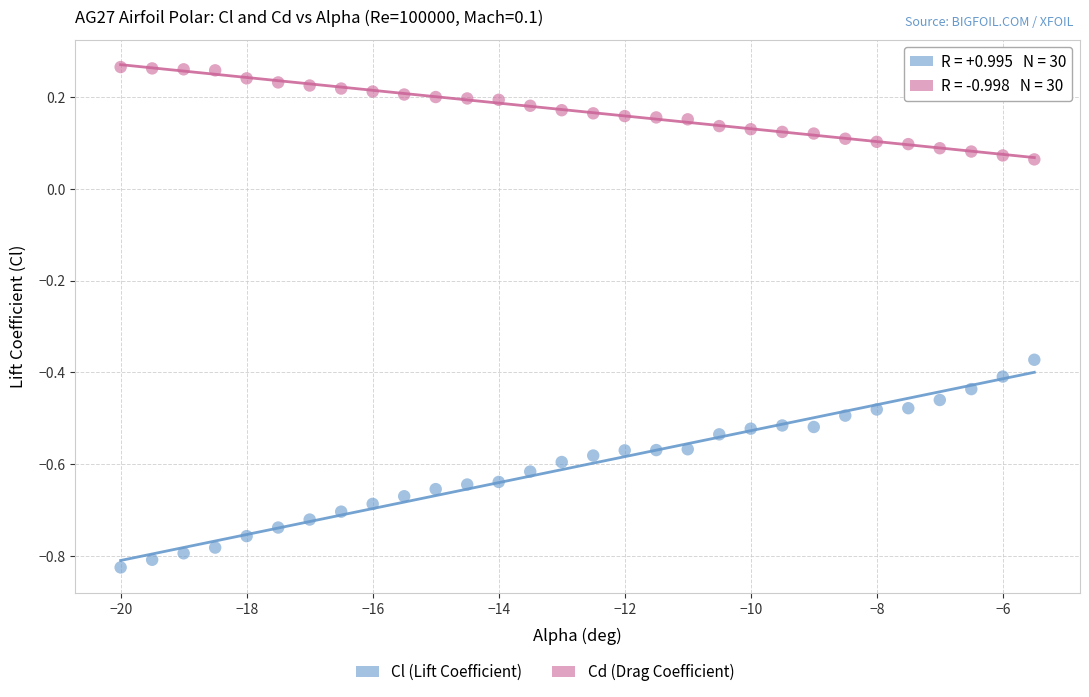

Which series reaches the minimum Y coordinate?

Cl (Lift Coefficient)